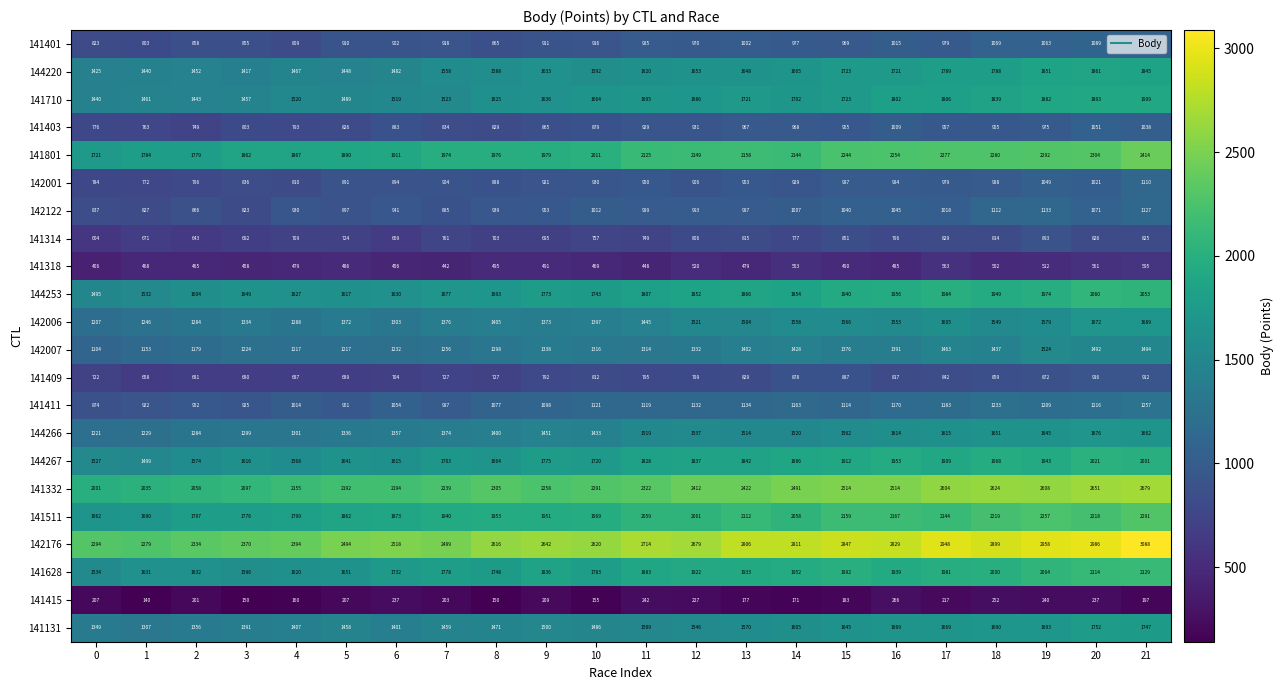

The 142122 series shows 1447 at 16. True or false?

False